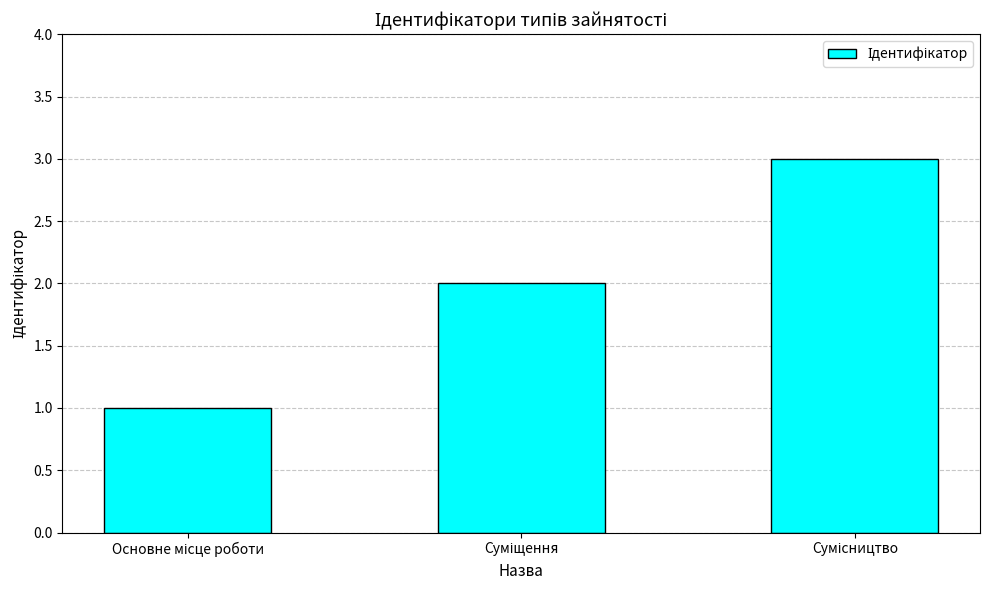

What is the maximum value shown in the chart?

3